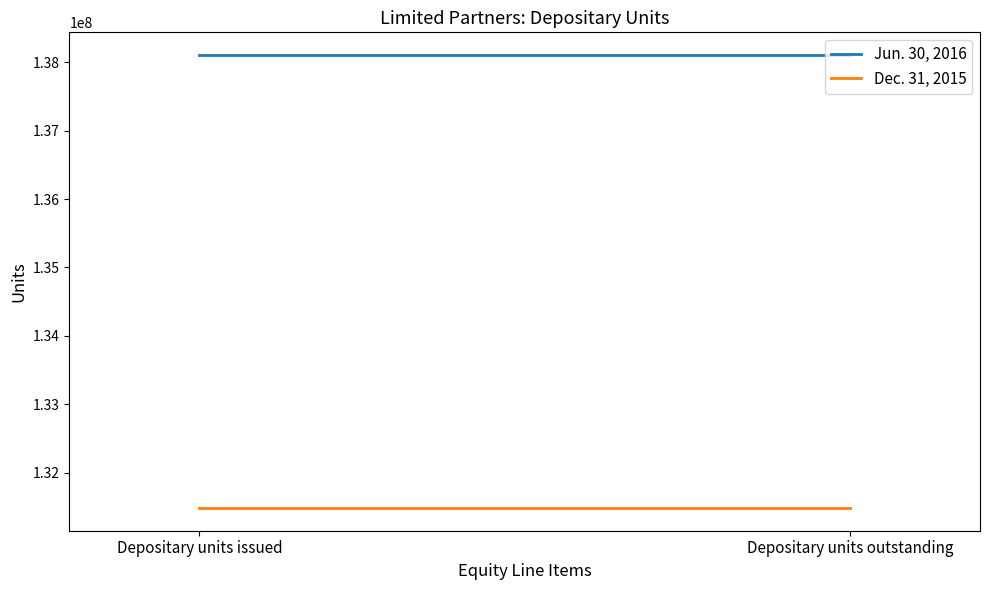

Is the value of Jun. 30, 2016 at Depositary units issued greater than the value of Dec. 31, 2015 at Depositary units issued?

Yes